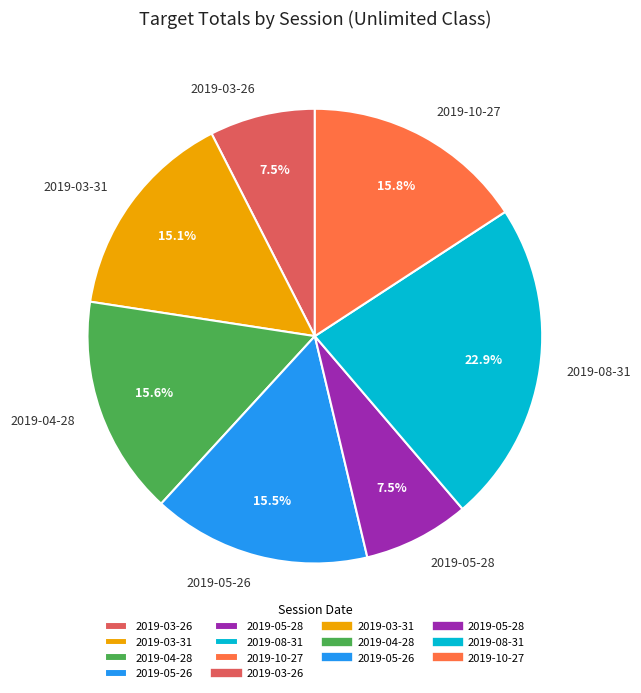

Approximately how many times larger is the value at 2019-04-28 compared to 2019-03-26?

2.1